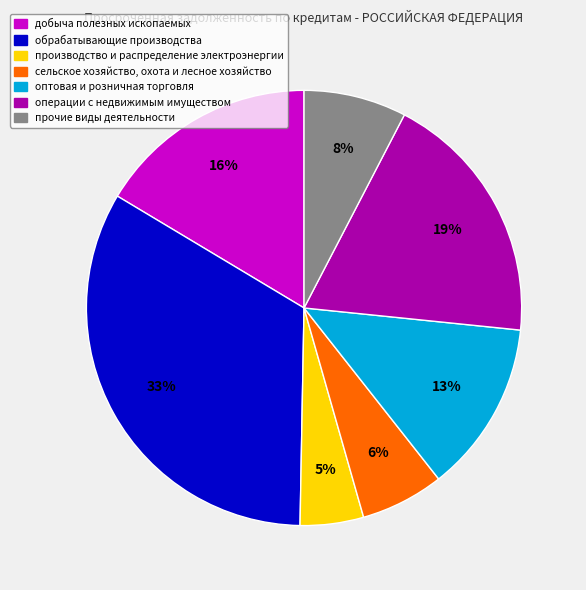

What is the smallest slice in the pie chart?

производство и распределение электроэнергии